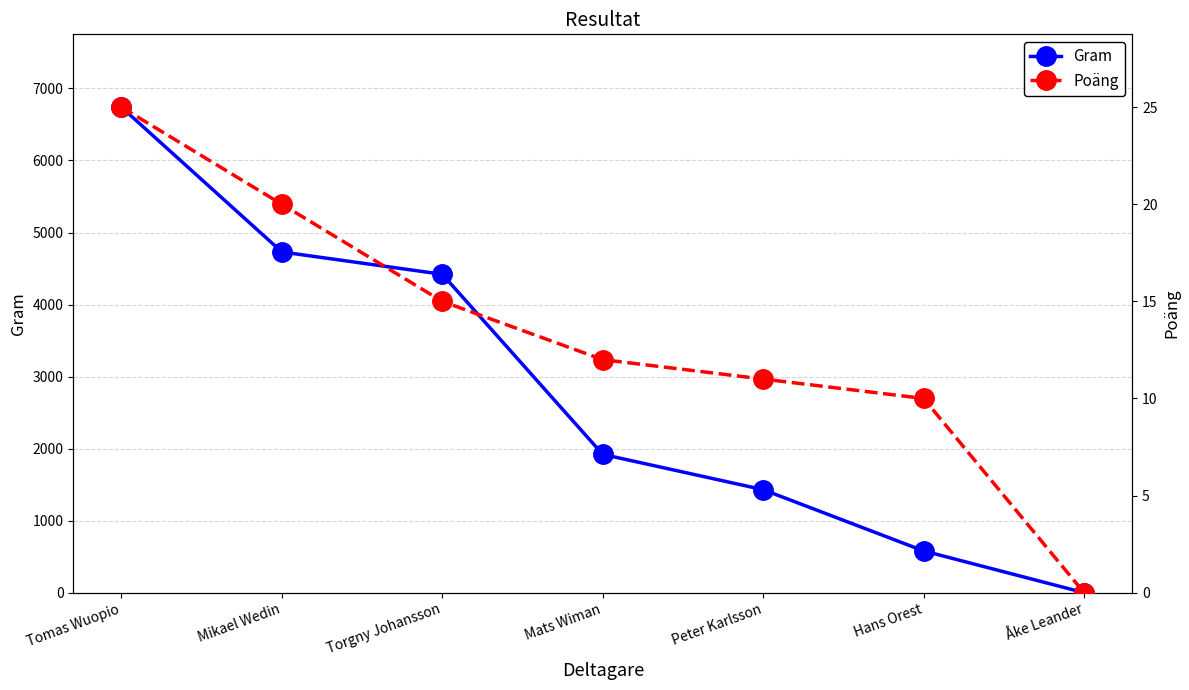

What is the average value of the Poäng series?

13